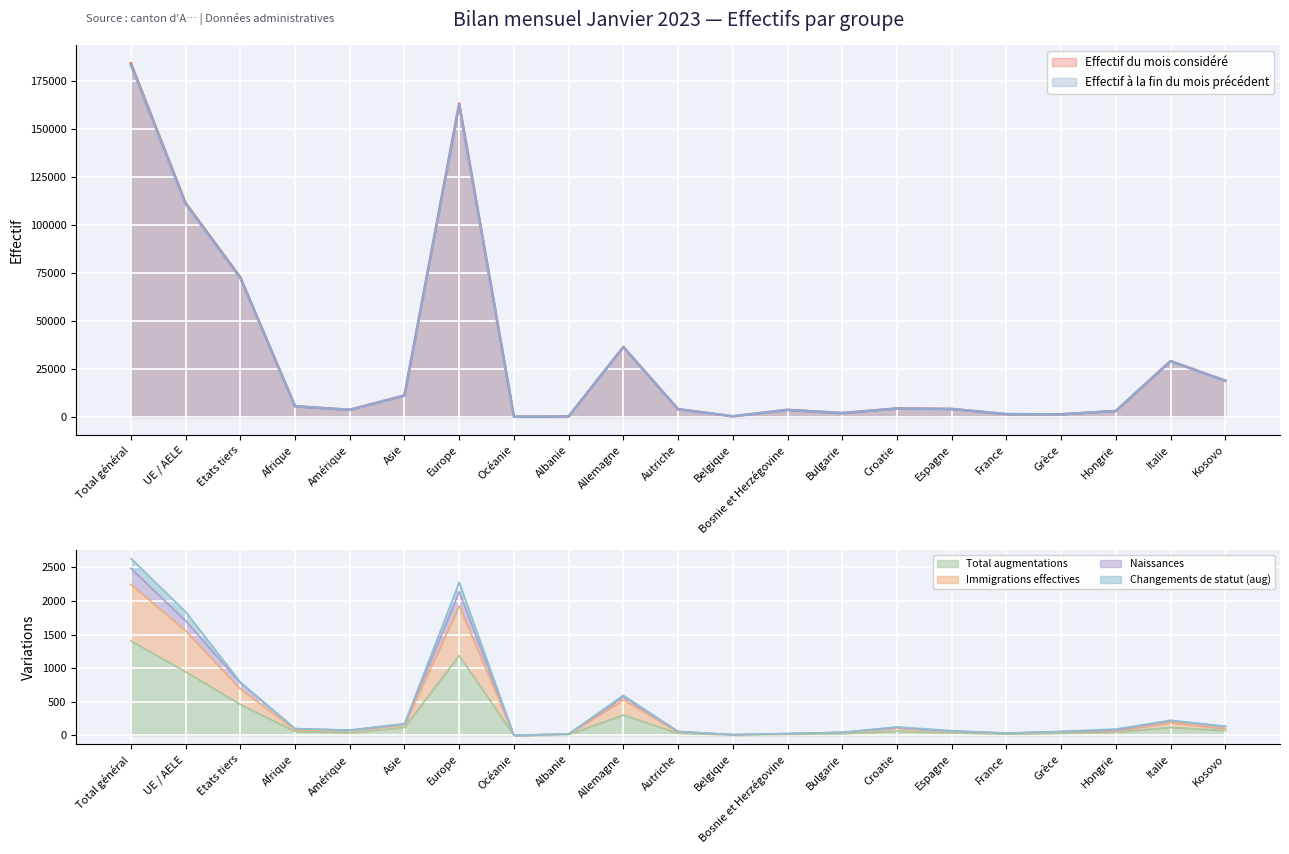

Between Hongrie and Italie, which is larger?

Italie